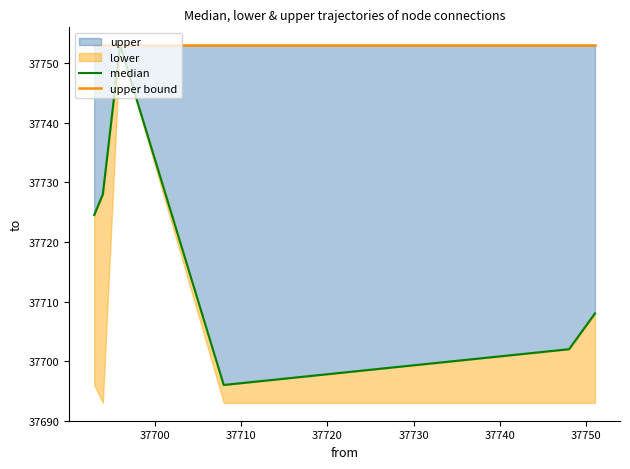

What is the value of the median point at the 3rd from the left?

37753.0